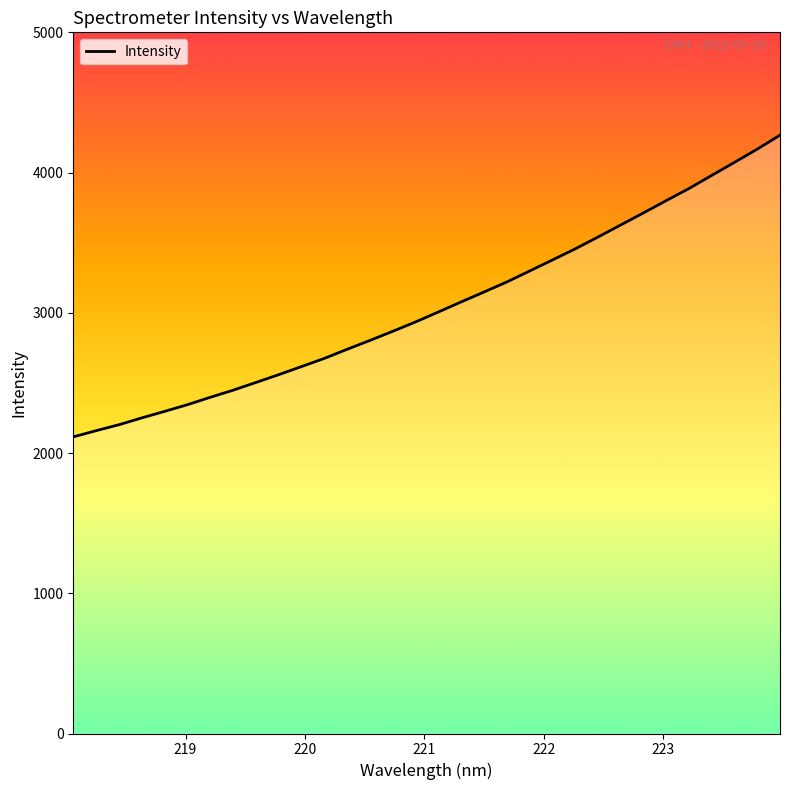

What is the minimum value shown in the chart?

2115.3